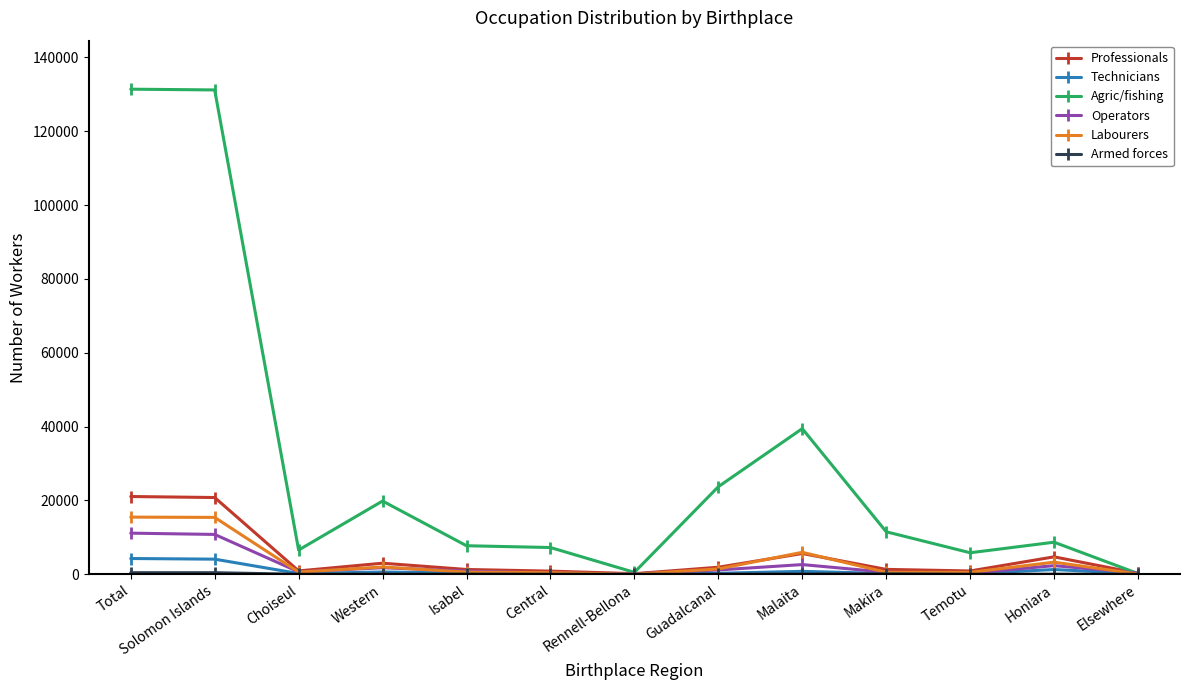

True or false: Labourers has more than 2 interior local peaks.

True